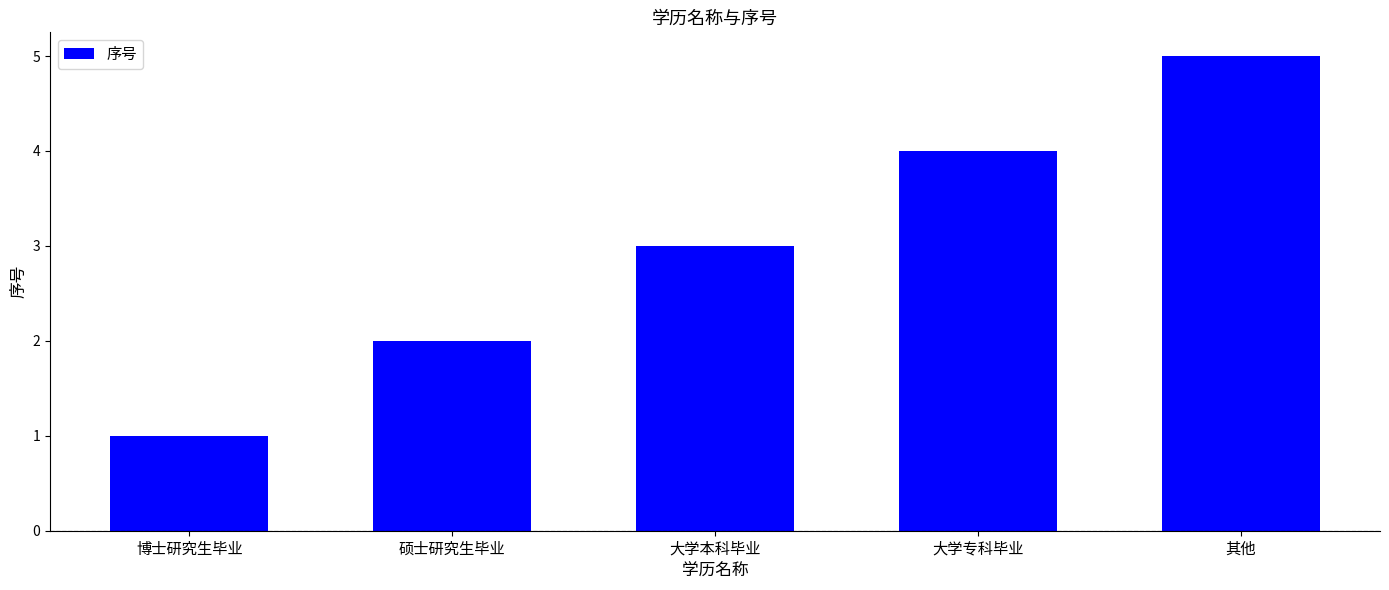

What is the label of the 1st bar from the right?

其他